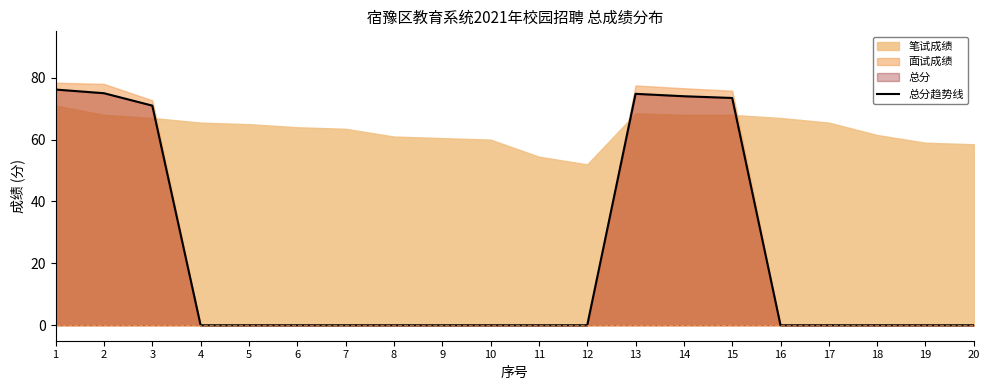

What is the change in value from 15 to 19?

-73.5